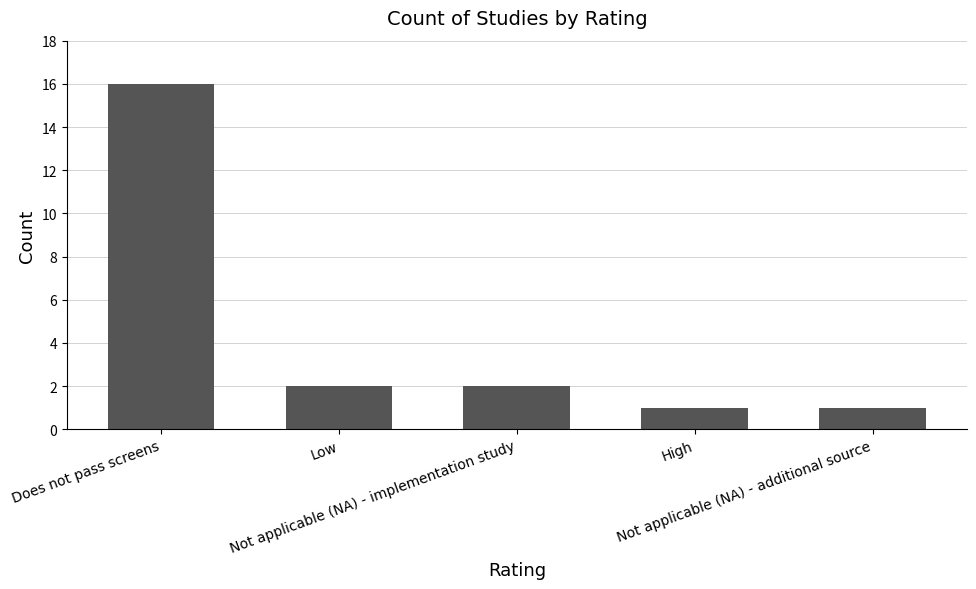

Reading right to left, transcribe all the data shown in this chart.

1	1	2	2	16